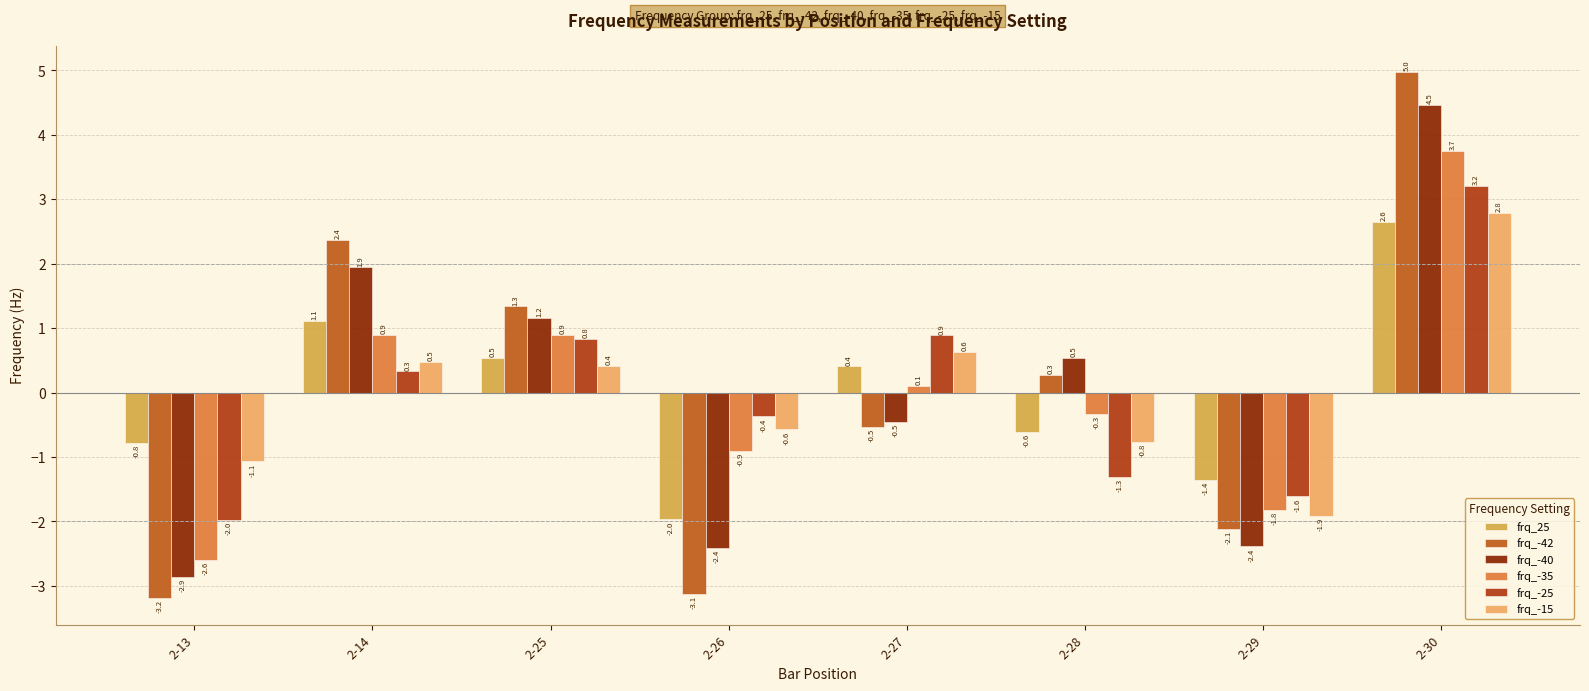

Which series has the largest total across all categories?

frq_-25